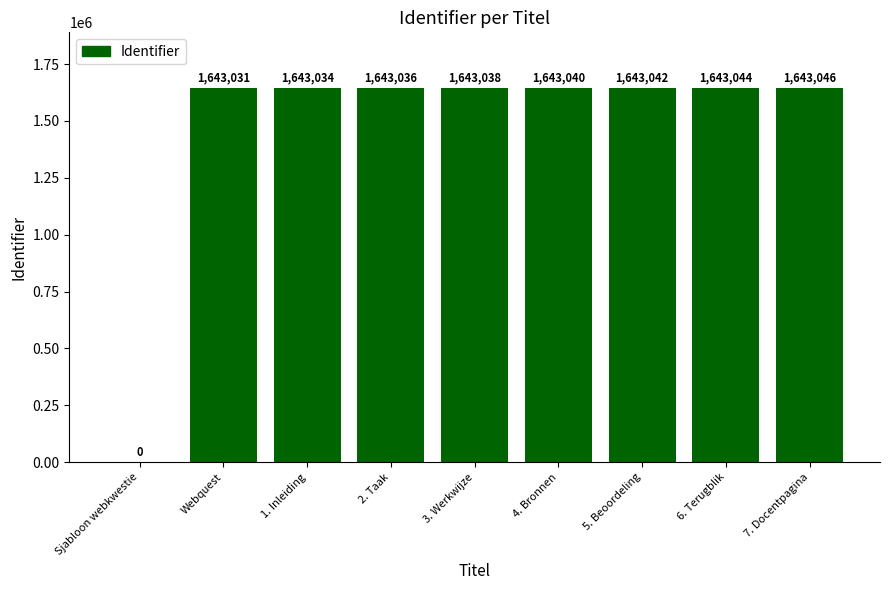

At which category does the chart reach its peak across all series?

7. Docentpagina